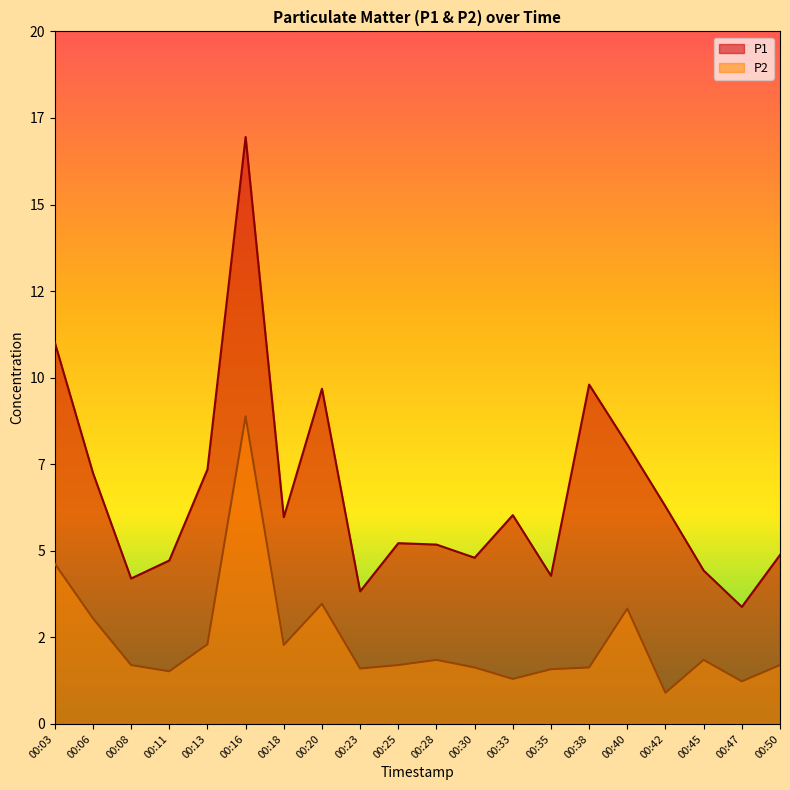

Does the chart display data point markers on the line(s)?

No